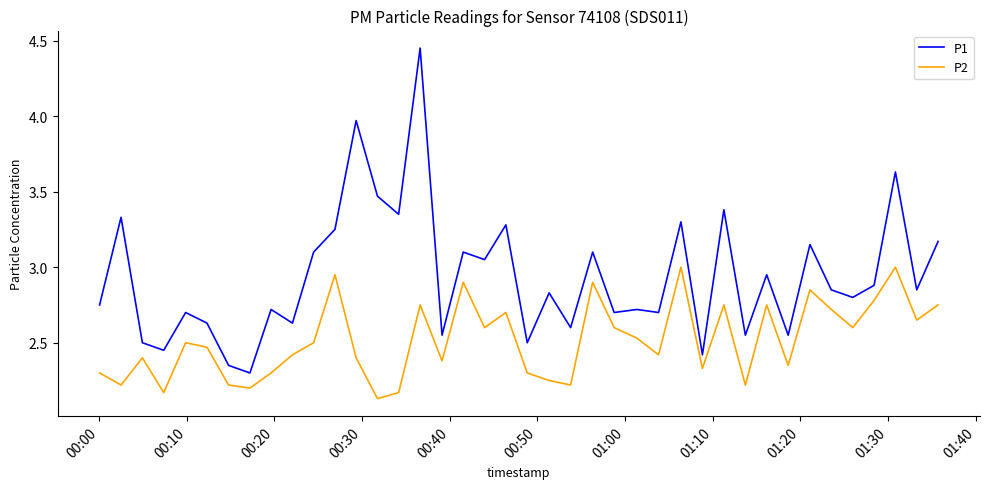

Rank the series by their maximum value, from highest to lowest.

P1, P2